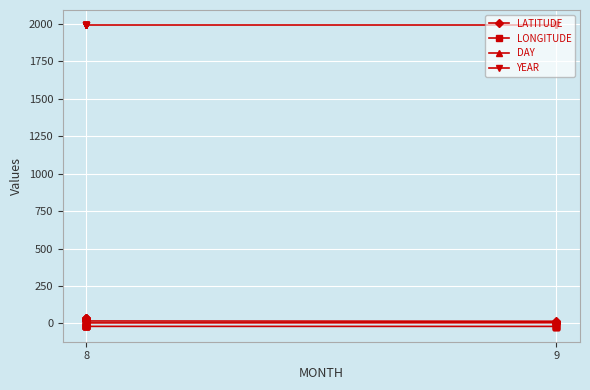

True or false: DAY has more than 0 interior local peaks.

True